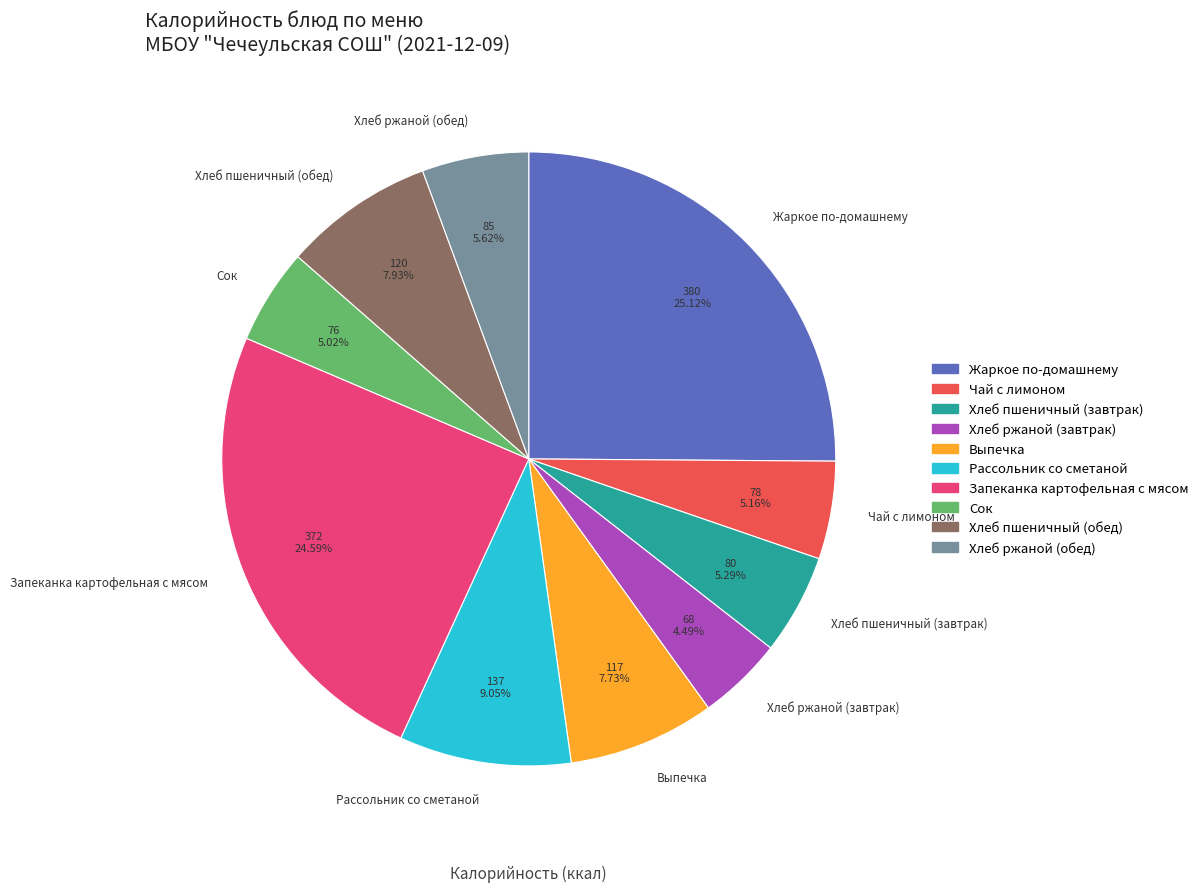

What percentage is NOT represented by Хлеб пшеничный (завтрак)?

94.7%